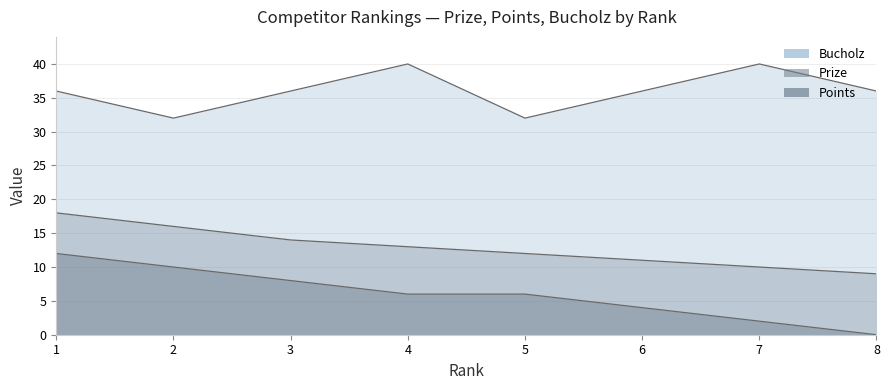

Reading left to right, what are all the values shown in this chart?

Prize: 18	16	14	13	12	11	10	9
Points: 12	10	8	6	6	4	2	0
Bucholz: 36	32	36	40	32	36	40	36